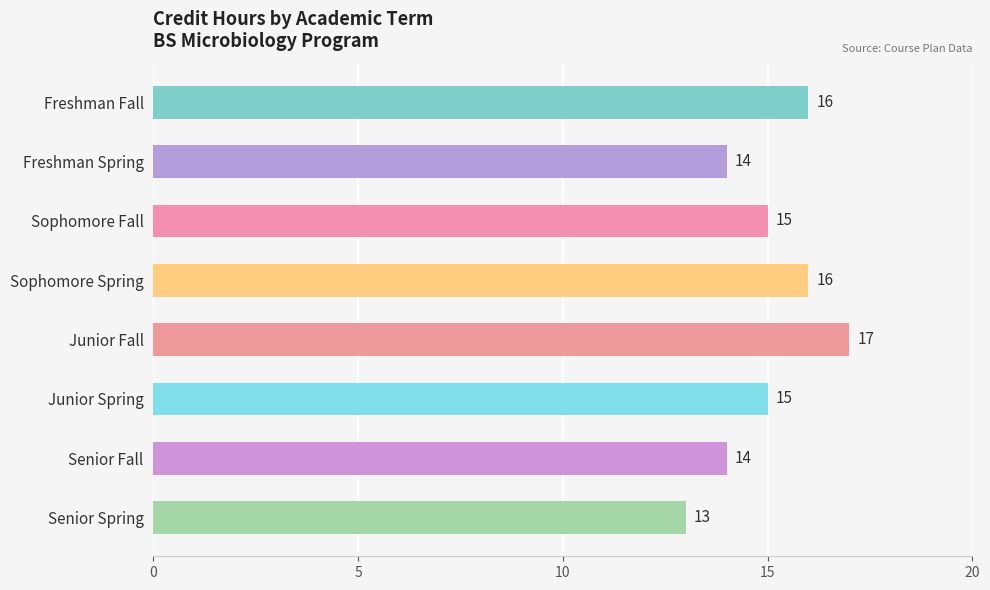

How many data points does each series have?

8